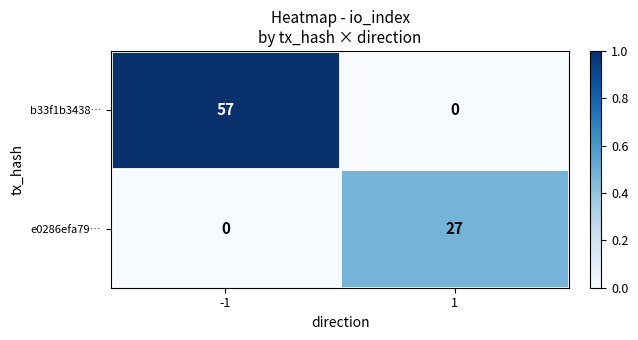

Which category has the highest value across all series?

-1